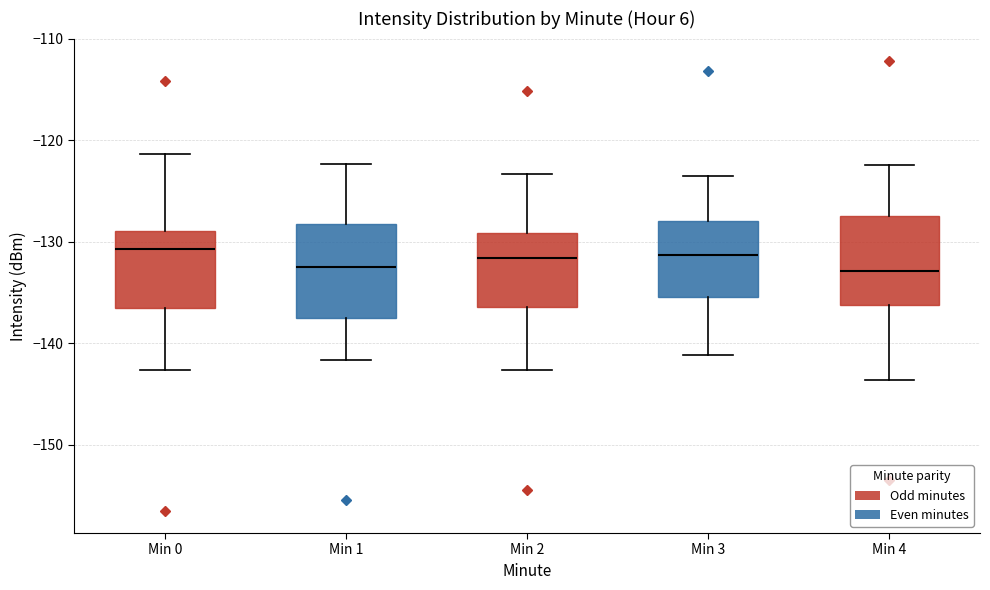

Reading left to right, read every box against the y-axis: the position of its median line, the range the box covers, and the ends of its whiskers. The values are not printed on the chart, so give them approximately, as read against the axis.

Min 0: median -131, box -136 to -129, whiskers -143 to -121
Min 1: median -132, box -137 to -128, whiskers -142 to -122
Min 2: median -132, box -136 to -129, whiskers -143 to -123
Min 3: median -131, box -135 to -128, whiskers -141 to -123
Min 4: median -133, box -136 to -127, whiskers -144 to -122